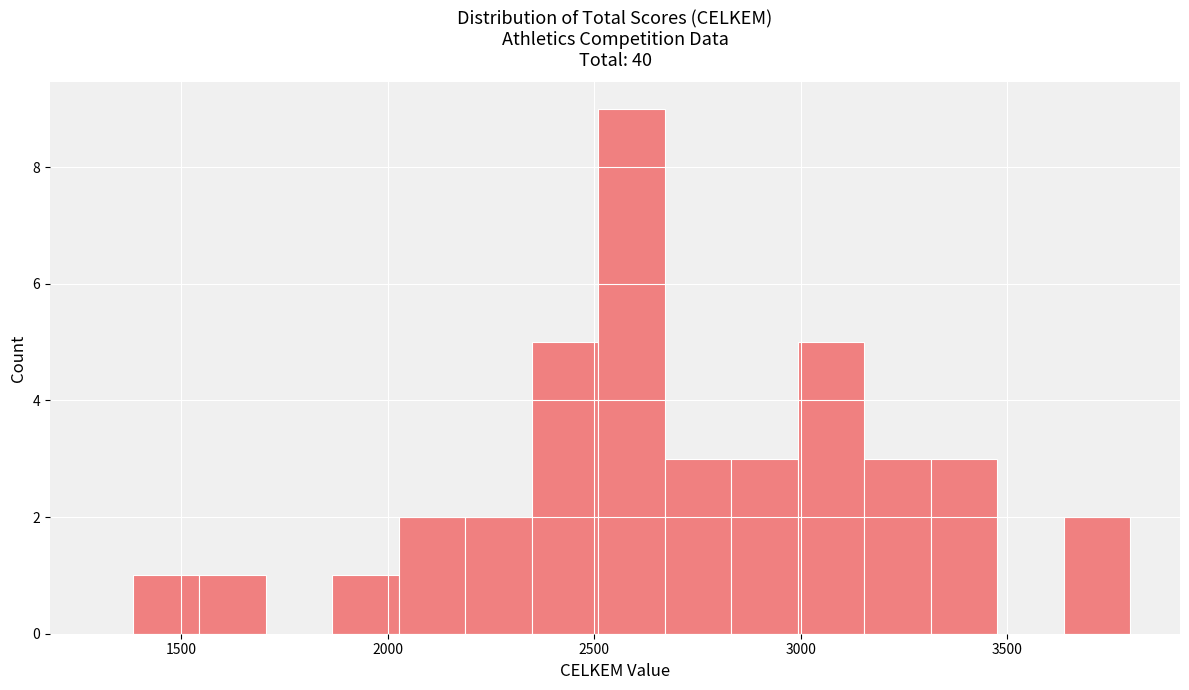

Read against the x-axis, roughly where is the centre of the tallest bar?

2600